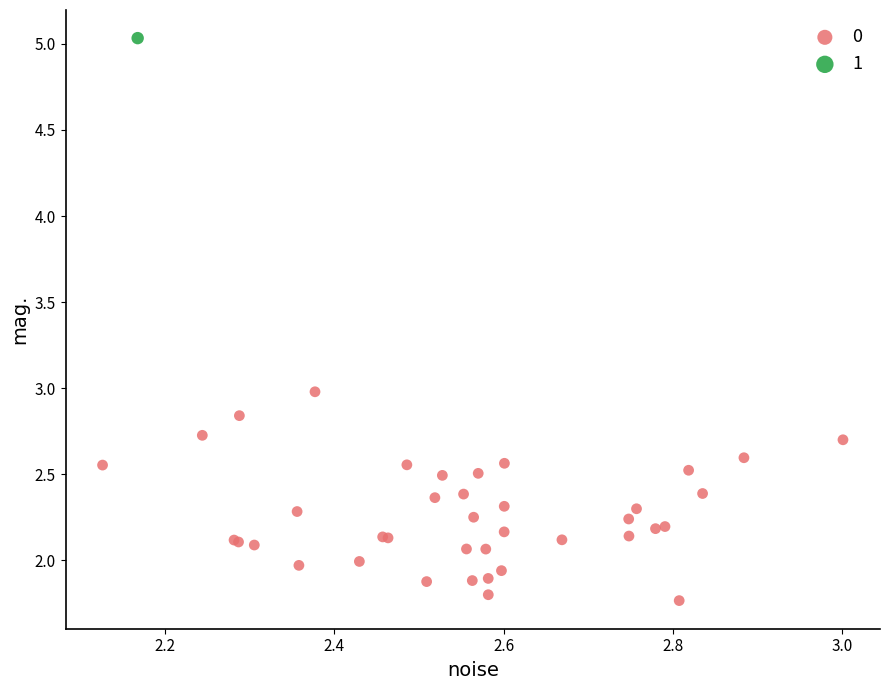

What are all the series names shown in the legend?

0, 1